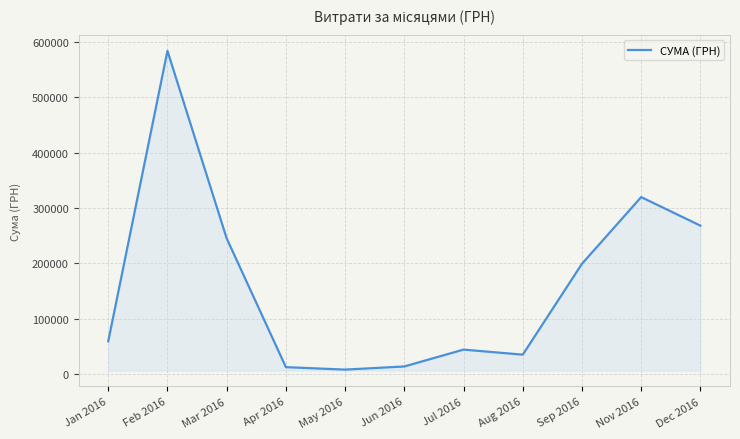

The value at Sep 2016 is 78408.4. True or false?

False